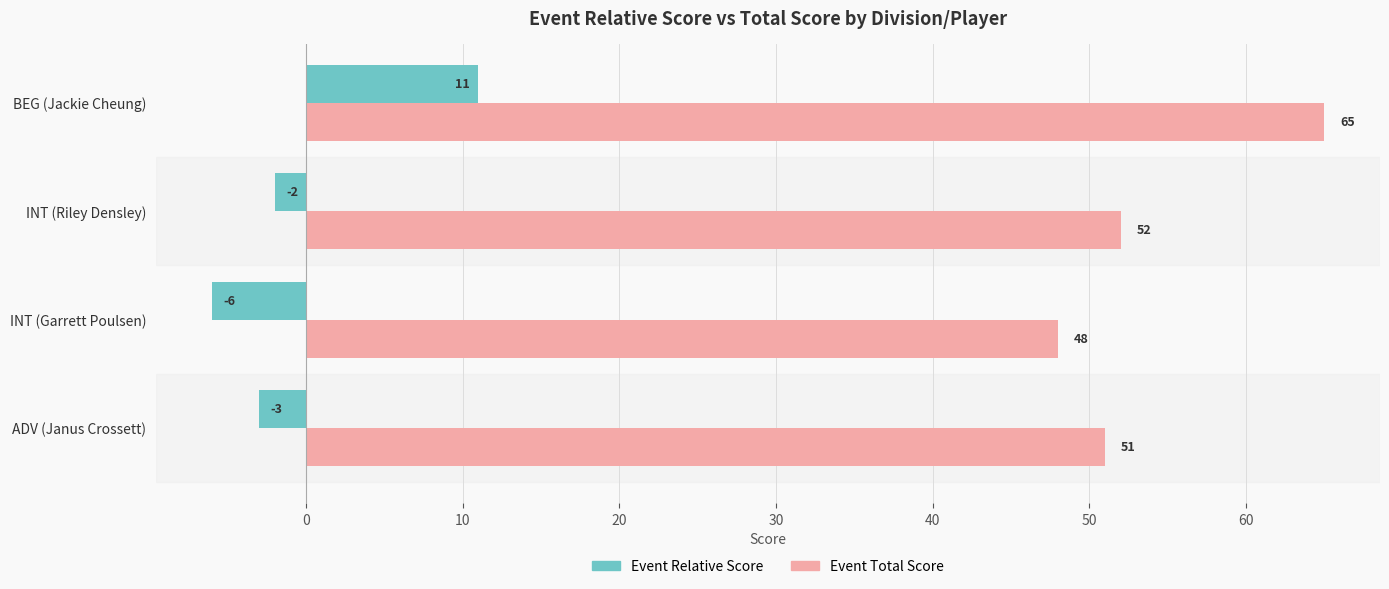

What is the minimum value shown in the chart?

-6